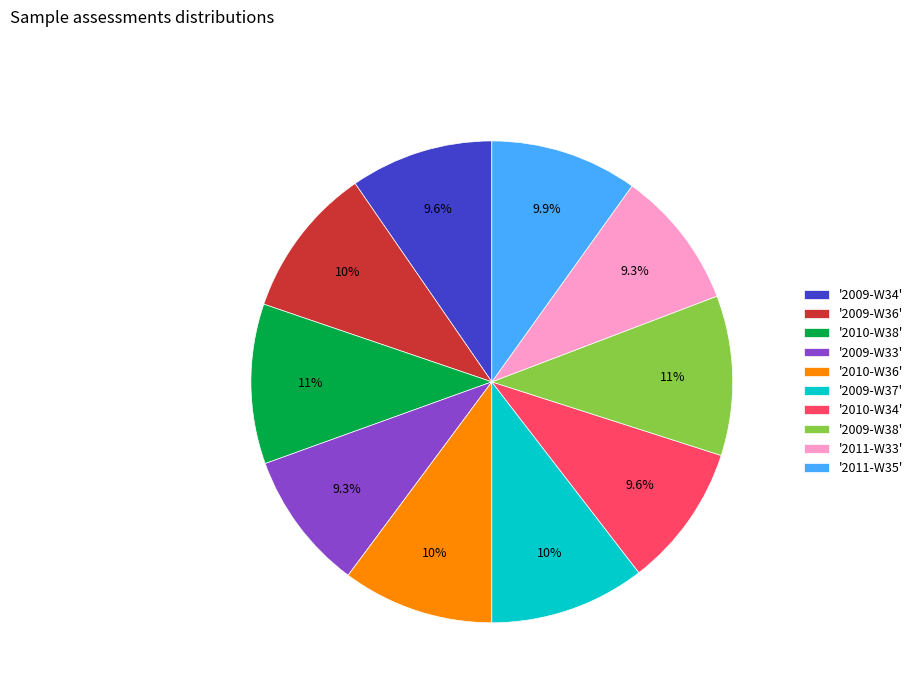

How many segments does this pie chart have?

10